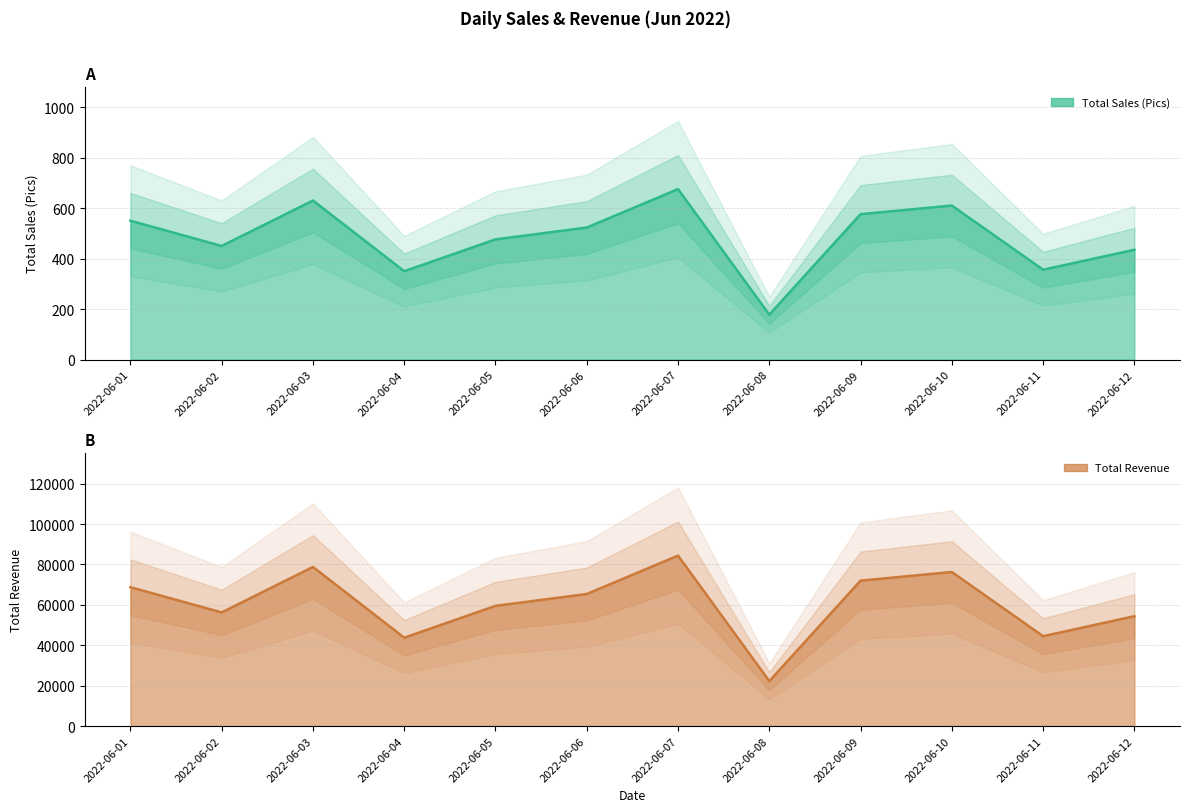

What is the sum of the Total Revenue values at 2022-06-03 and 2022-06-07?

163125